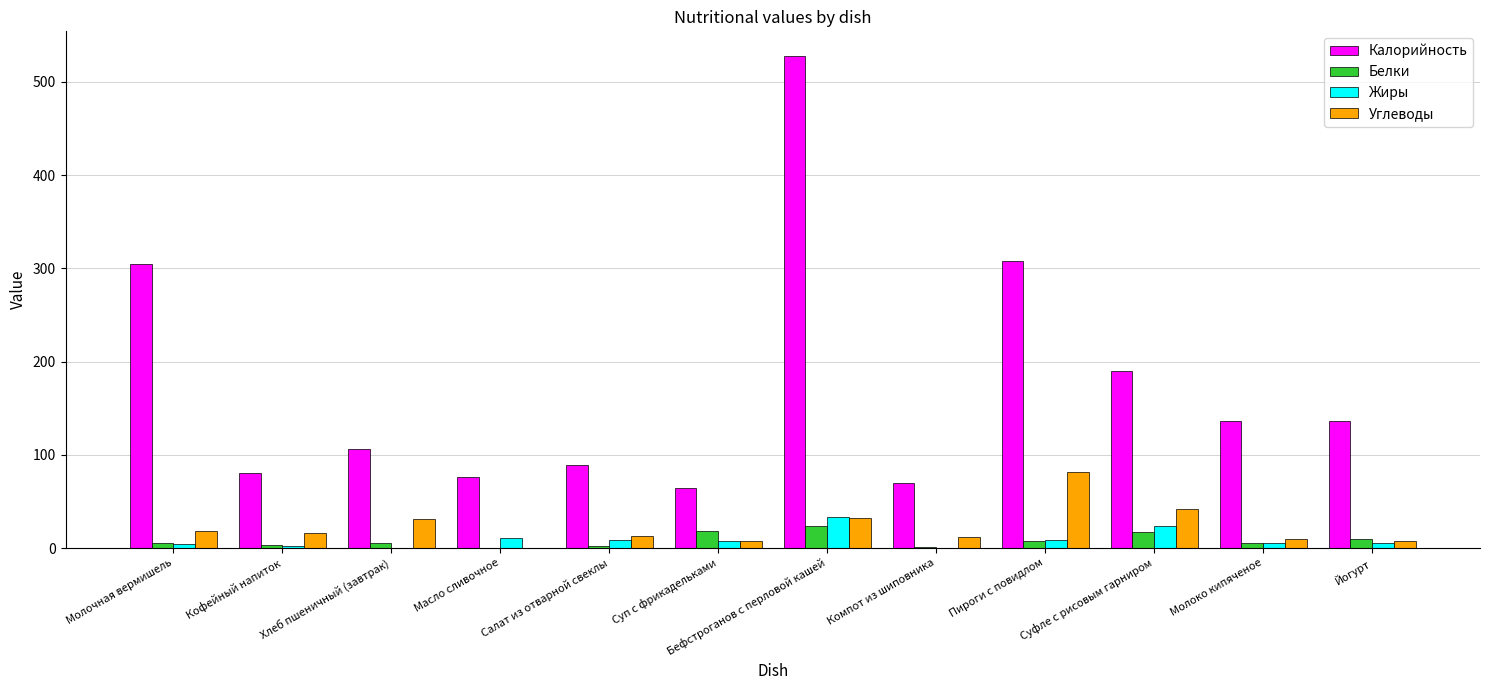

Are the bars grouped side by side (vs. stacked)?

Yes